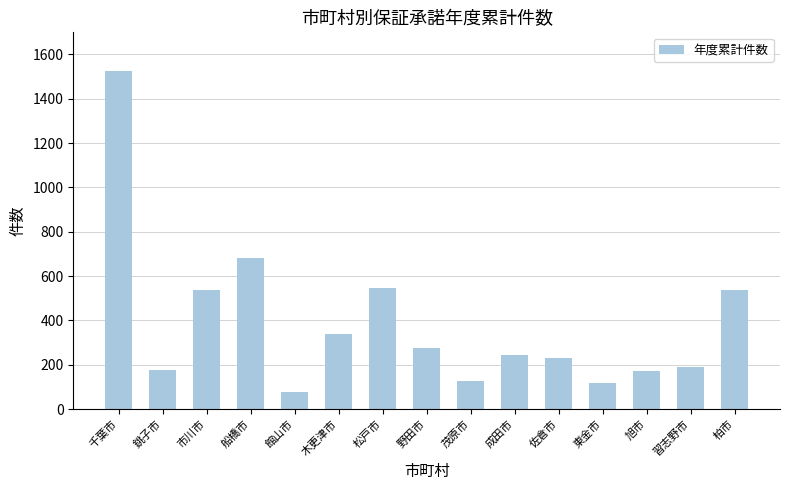

Count the number of data series in this chart.

1